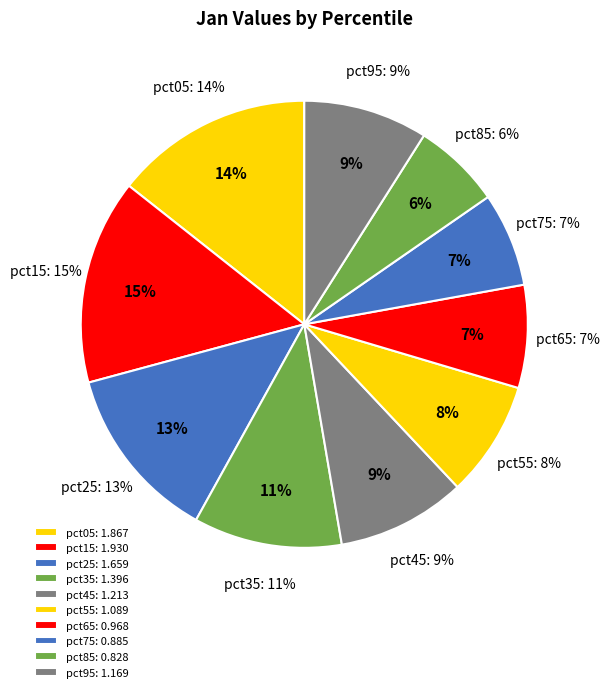

Between pct45 and pct65, which is larger?

pct45